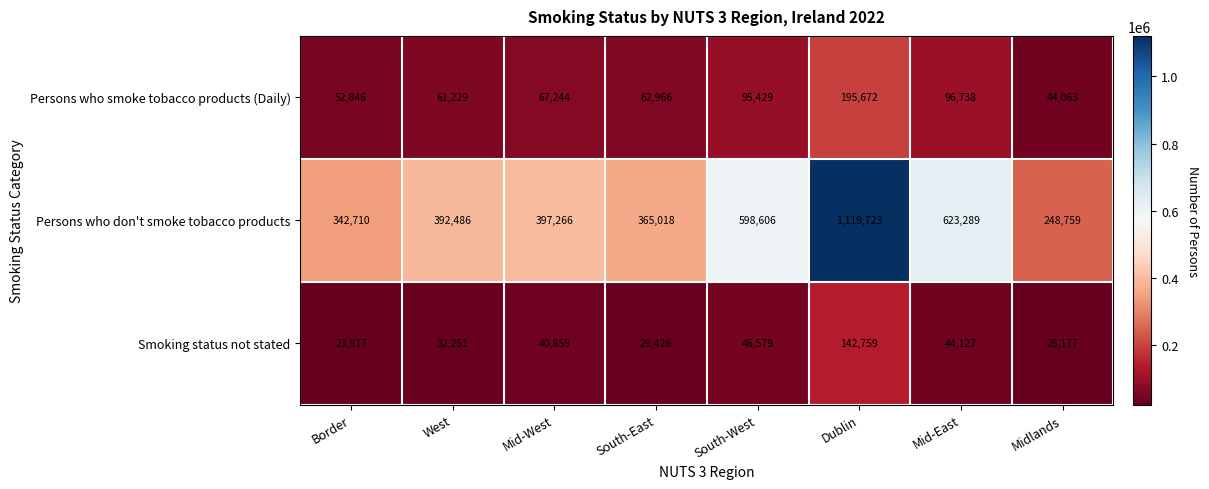

What is the difference between the maximum and minimum values in the Persons who smoke tobacco products (Daily) series?

151609